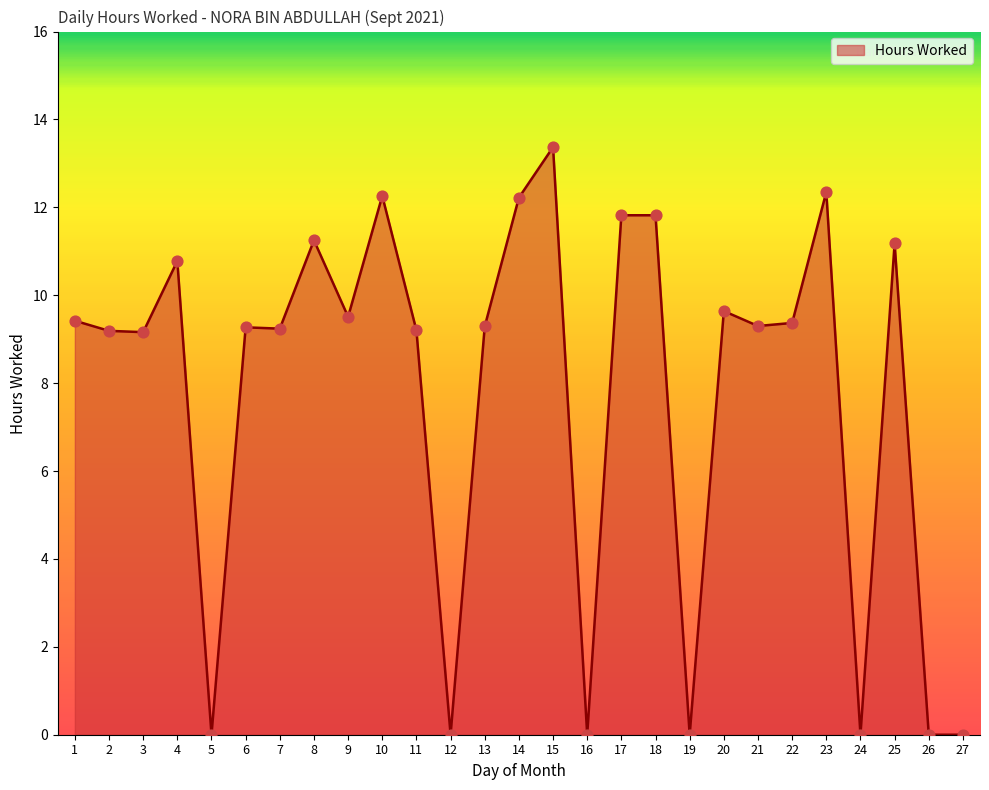

Which has a higher value, 10 or 16?

10